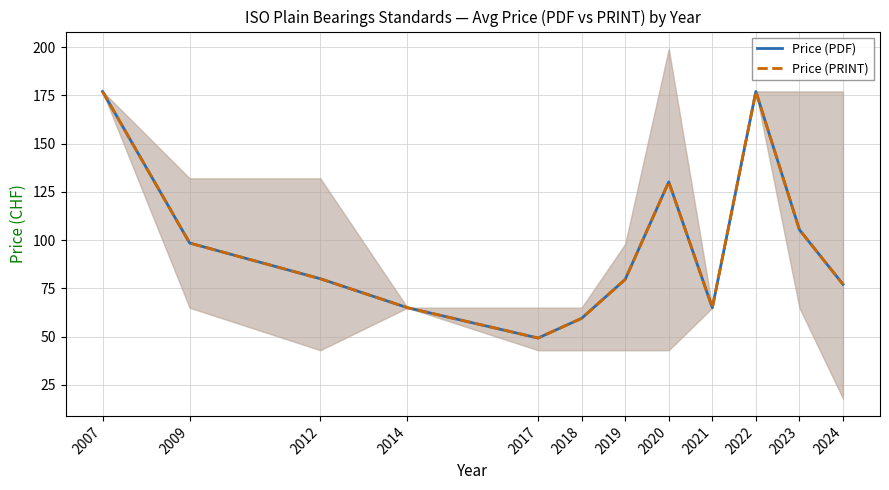

Which series has the largest range (max minus min)?

Price (PDF)